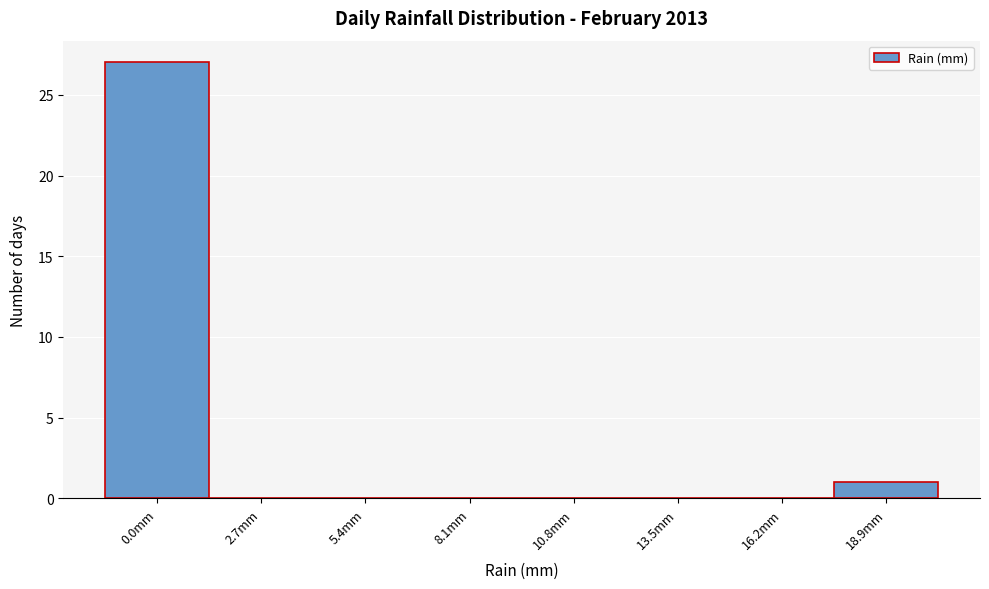

Reading right to left, list all the values displayed in this chart.

18.9mm=1	16.2mm=0	13.5mm=0	10.8mm=0	8.1mm=0	5.4mm=0	2.7mm=0	0.0mm=27